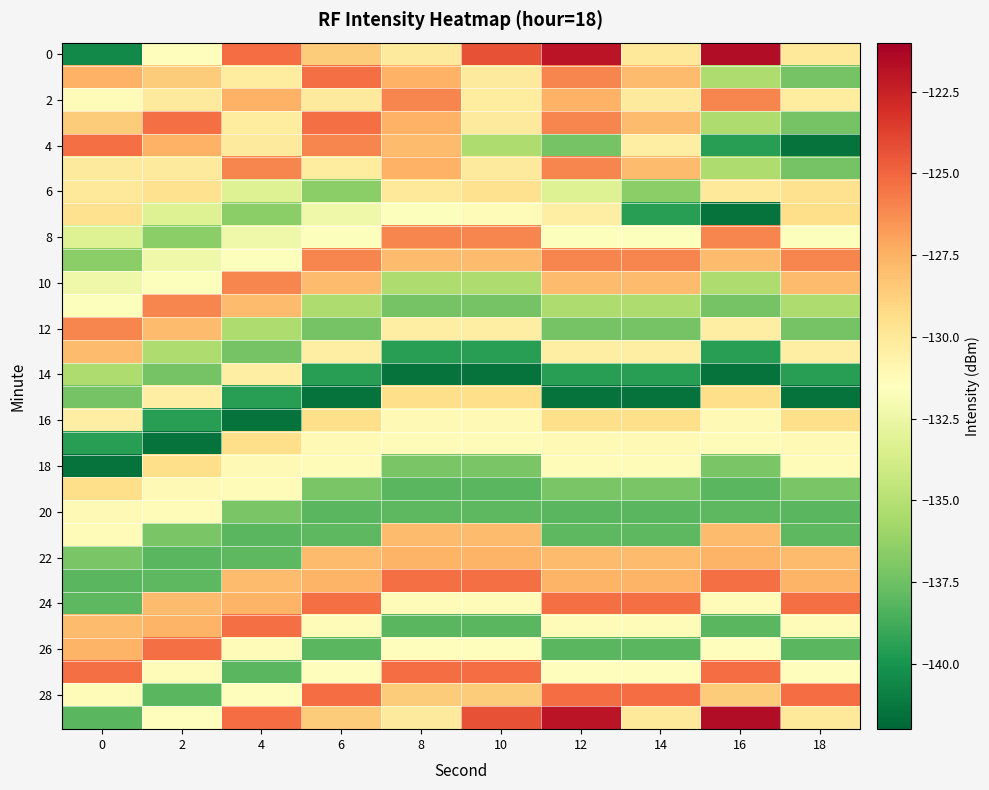

At which category is the sum across all series the highest?

12